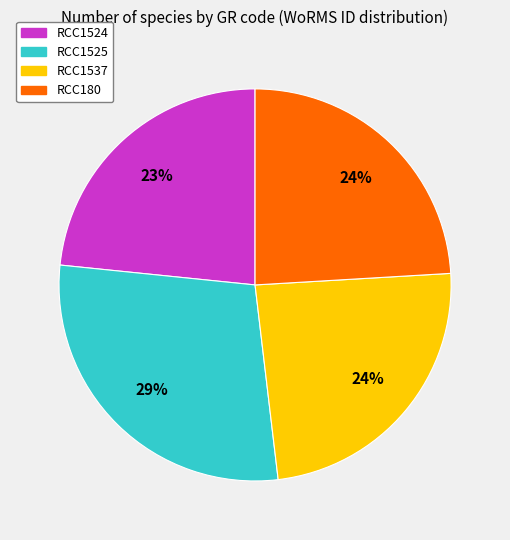

How many segments does this pie chart have?

4